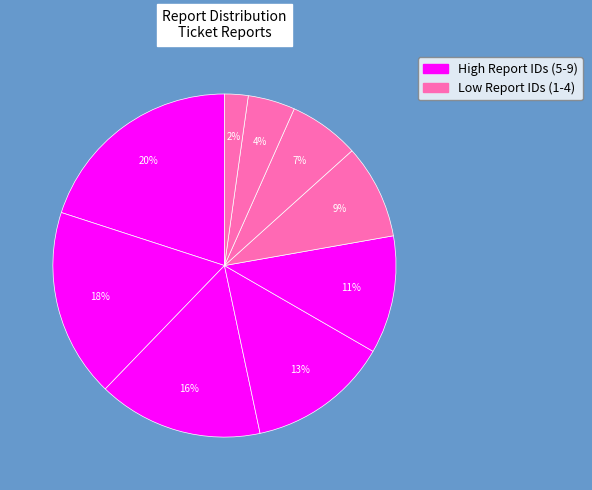

How many segments does this pie chart have?

9